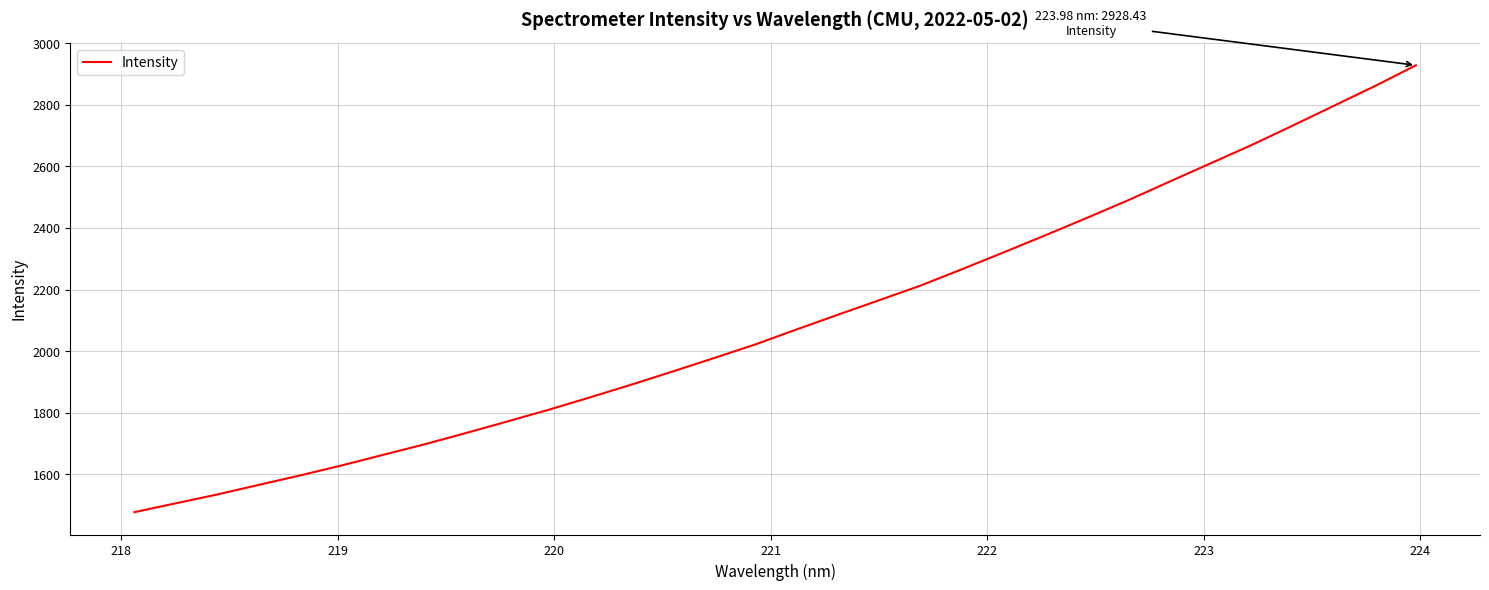

What is the difference between the maximum and minimum values?

1451.5